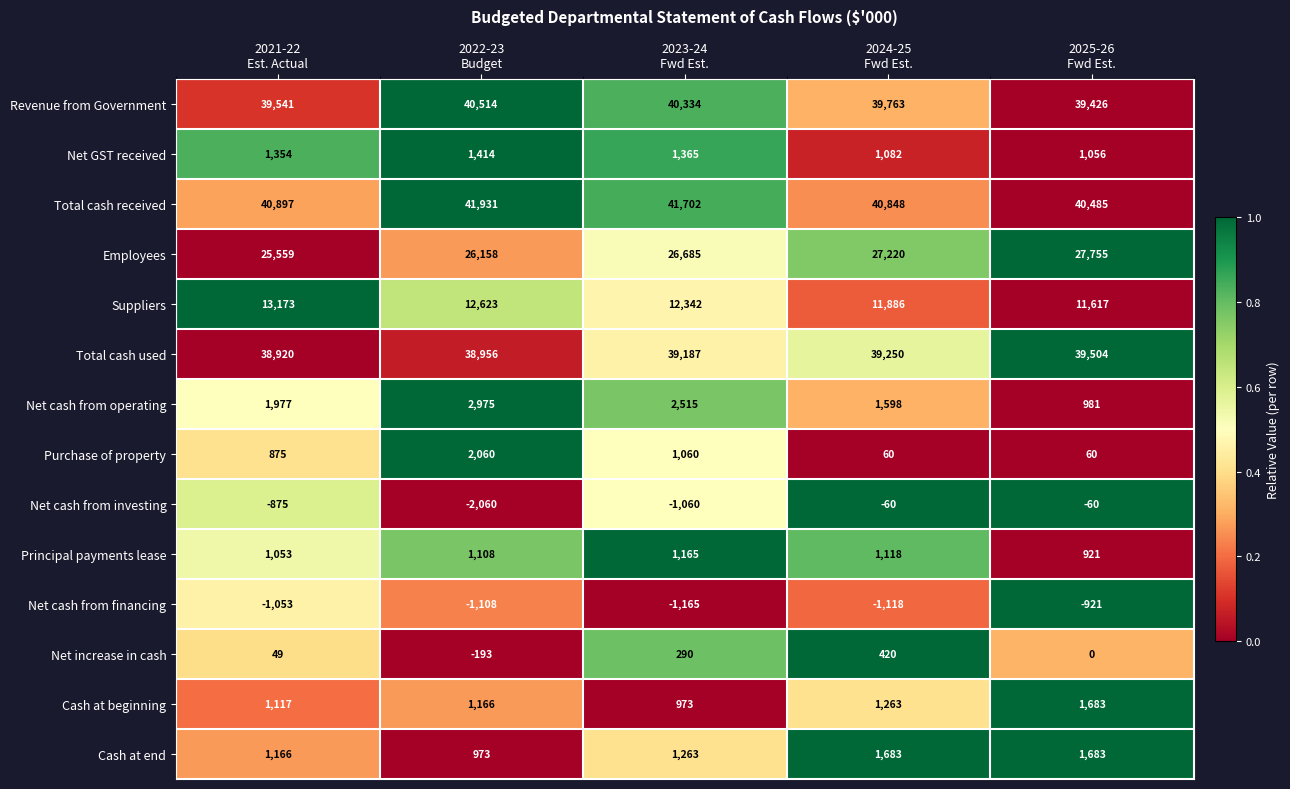

What is the average value of the Revenue from Government series?

39916